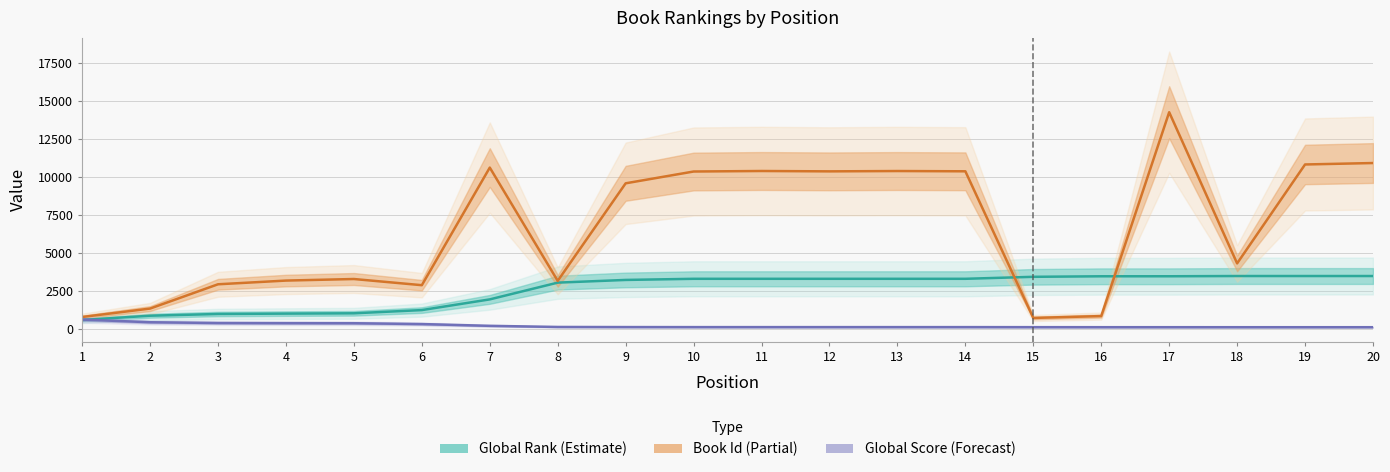

What is the maximum value for Global Score?

612